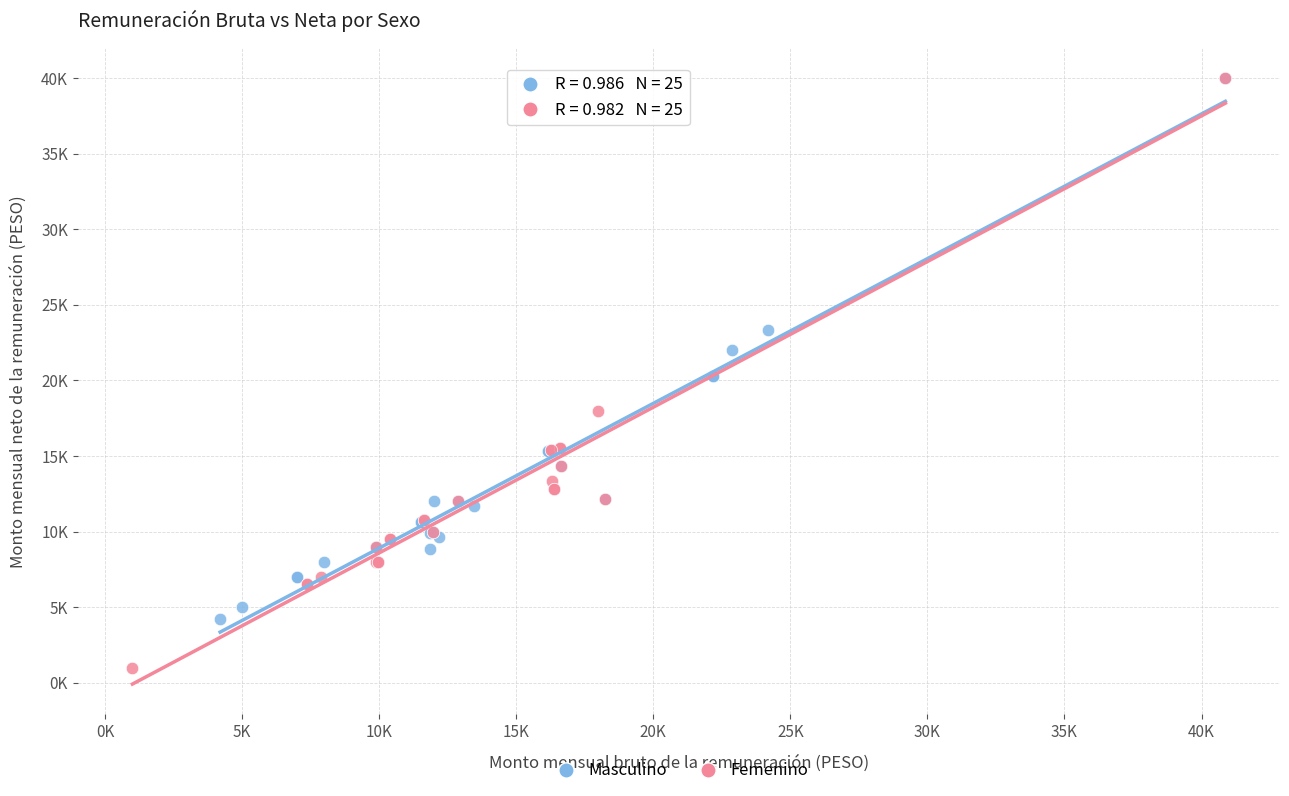

What are all the series names shown in the legend?

Masculino, Femenino